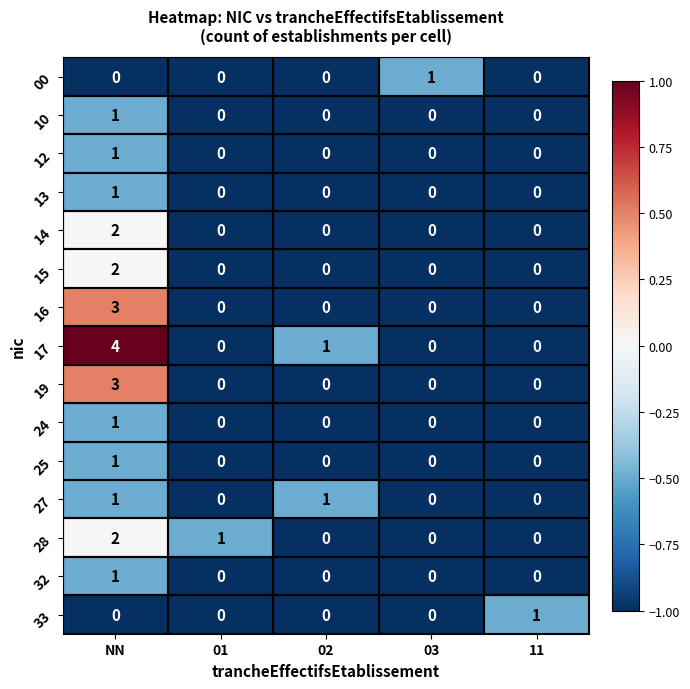

How many 33 values are between 0 and 1?

5